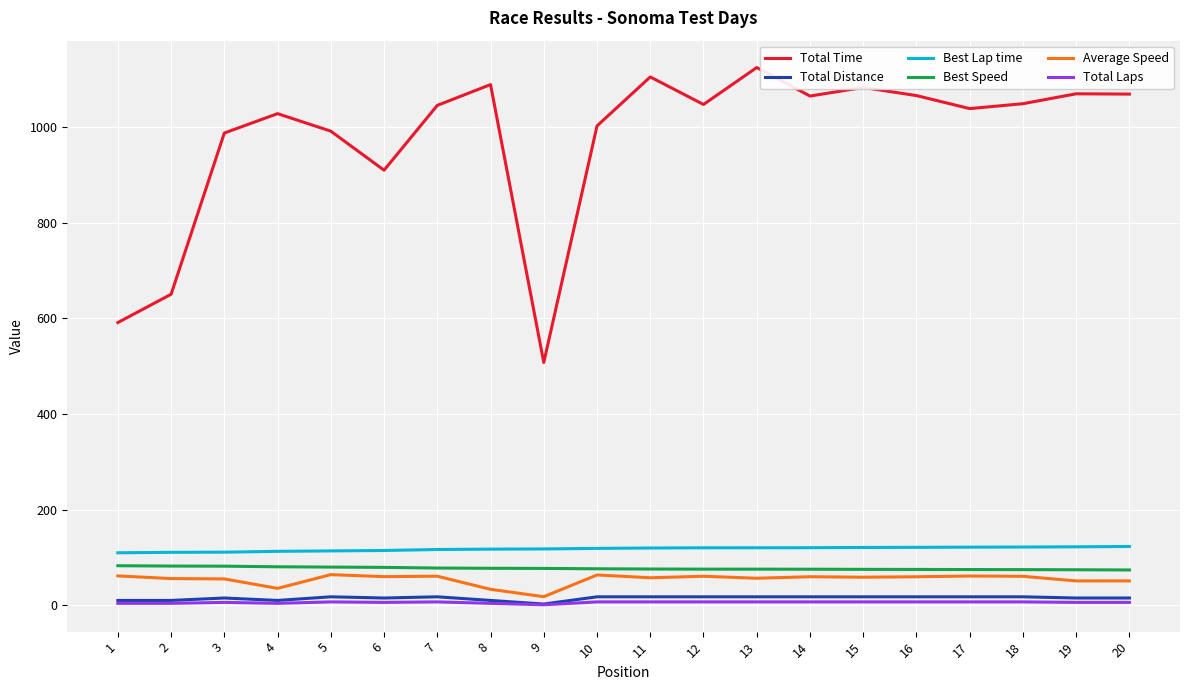

What is the greatest value displayed?

1124.7